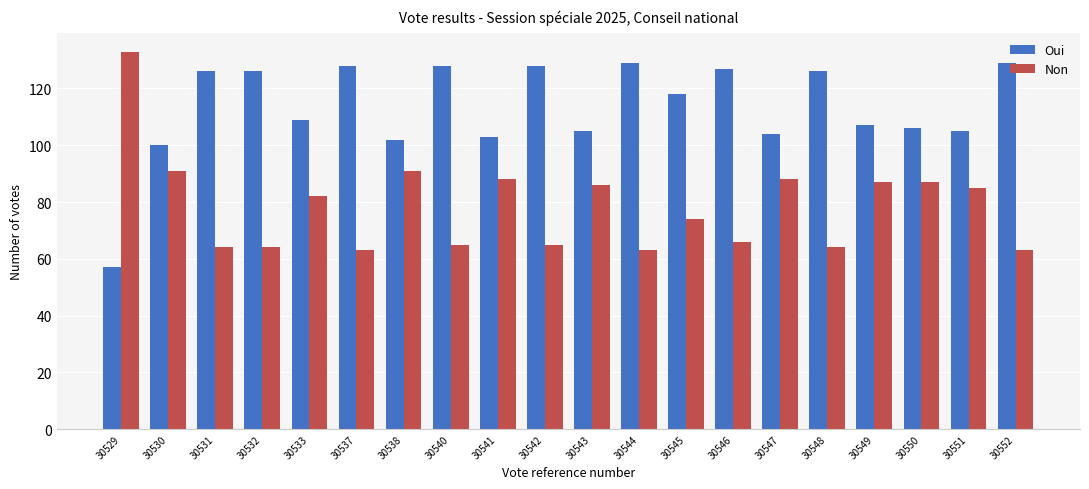

At which label does Non reach its peak?

30529